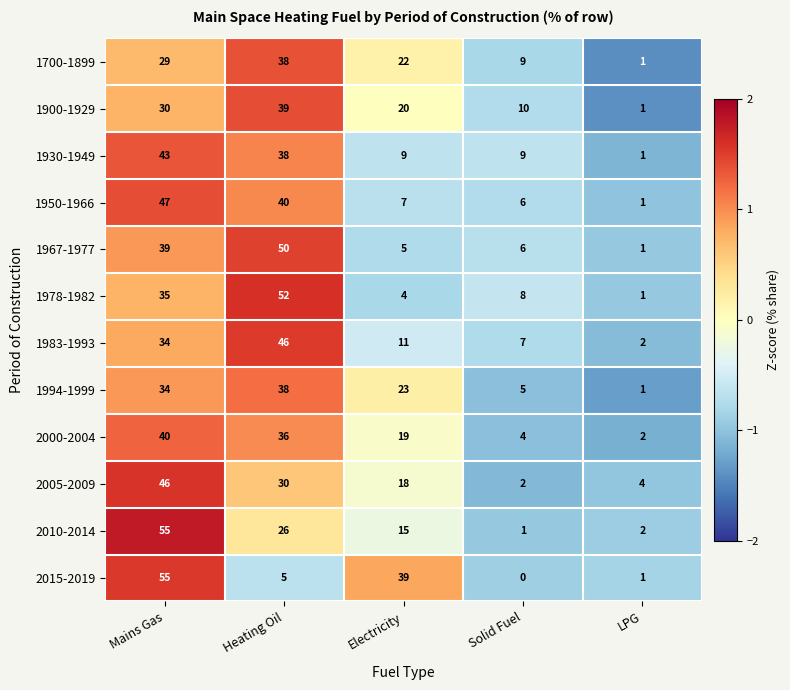

Count the number of categories in the chart.

5